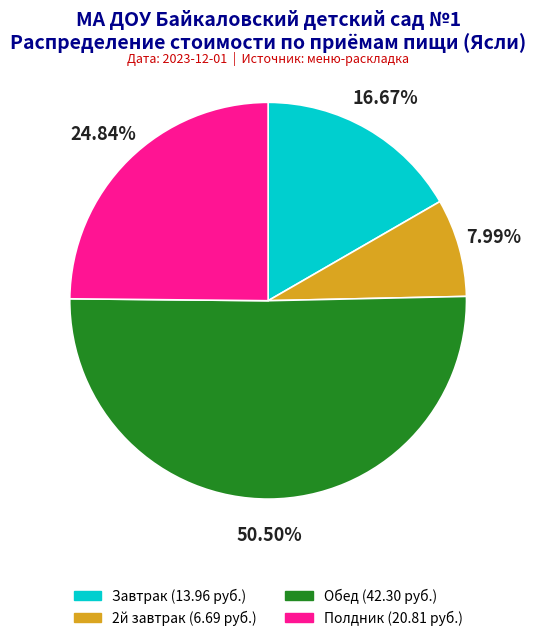

Rank the categories by value from lowest to highest.

2й завтрак, Завтрак, Полдник, Обед